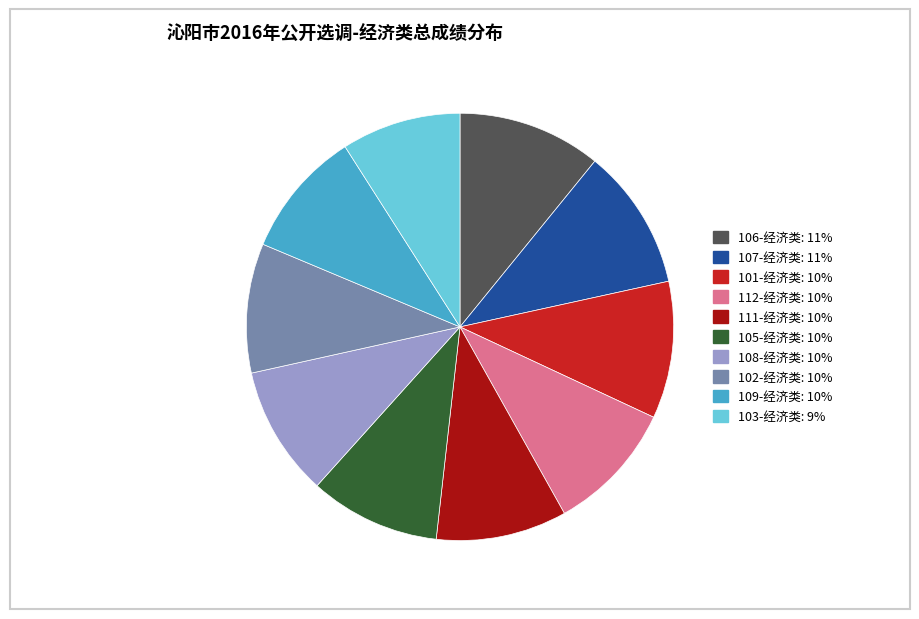

How many slices are in this pie chart?

10